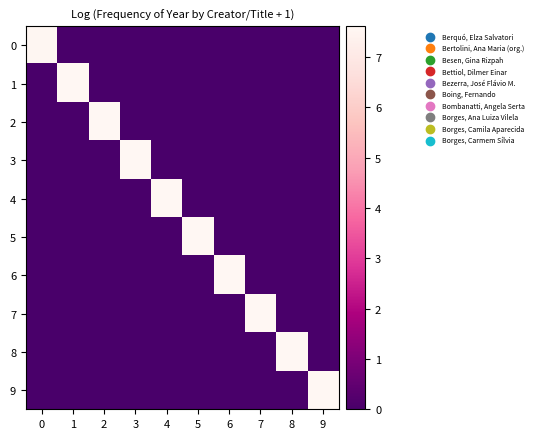

What is the greatest value displayed?

7.6